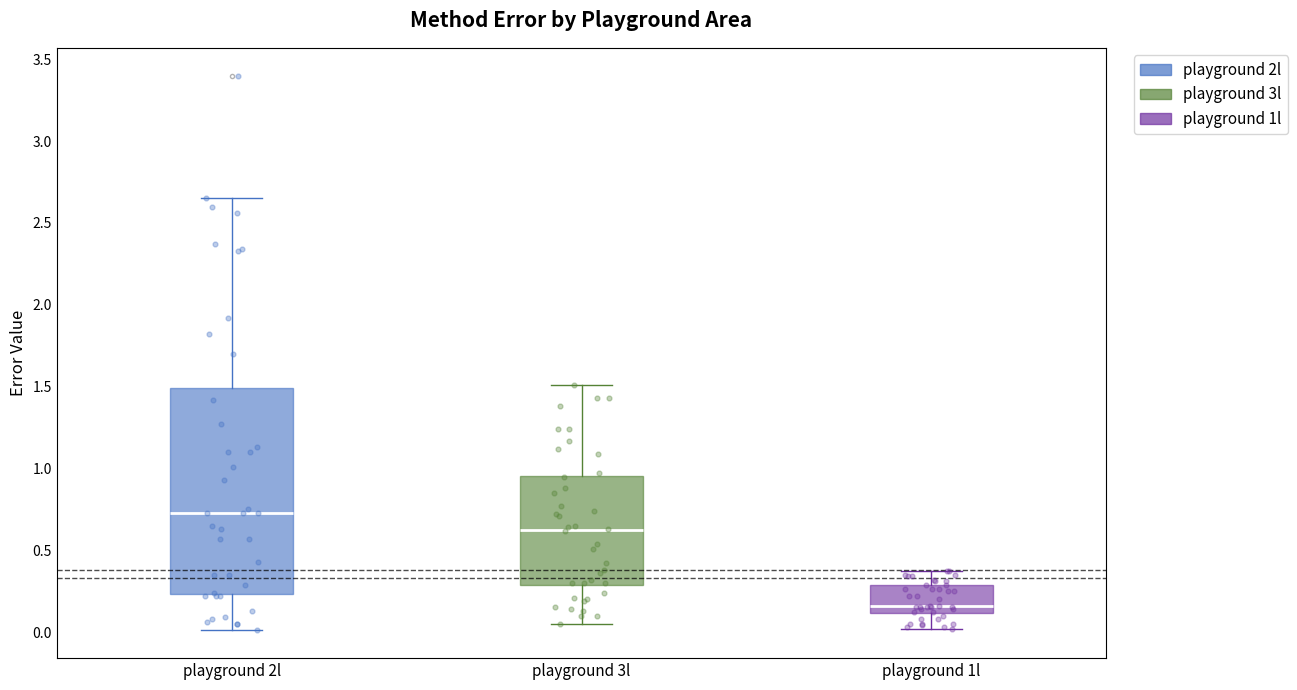

Reading left to right, read every box against the y-axis: the position of its median line, the range the box covers, and the ends of its whiskers. The values are not printed on the chart, so give them approximately, as read against the axis.

playground 2l: median 0.75, box 0.25 to 1.50, whiskers 0.00 to 2.65
playground 3l: median 0.65, box 0.30 to 0.95, whiskers 0.05 to 1.50
playground 1l: median 0.15, box 0.10 to 0.30, whiskers 0.00 to 0.35